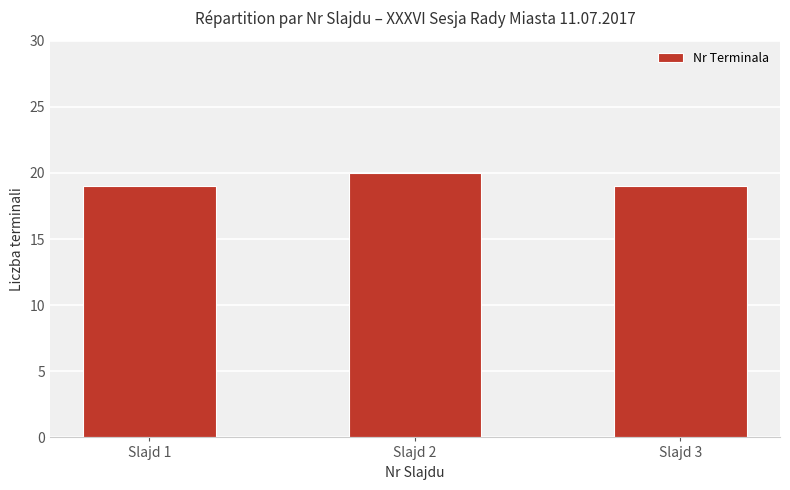

What is the change in value from Slajd 1 to Slajd 2?

+1